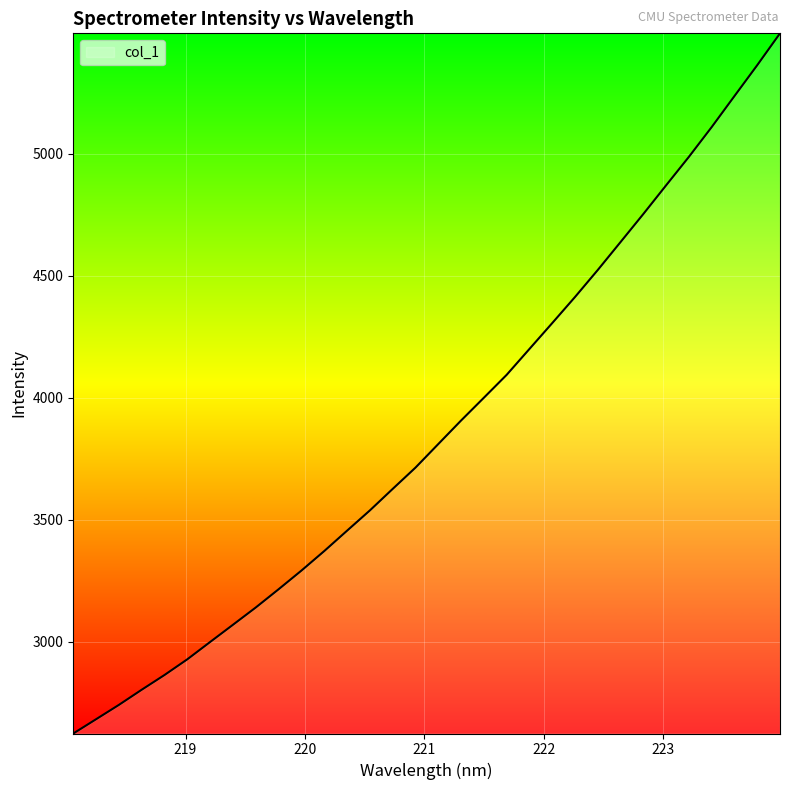

What is the minimum value shown in the chart?

2624.6